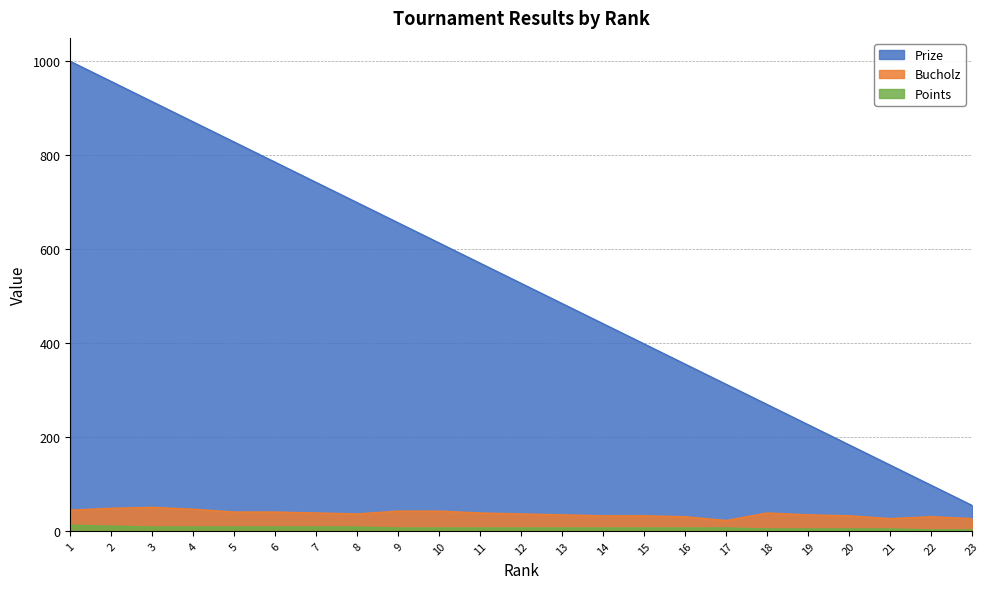

How many lines are shown in the chart?

3